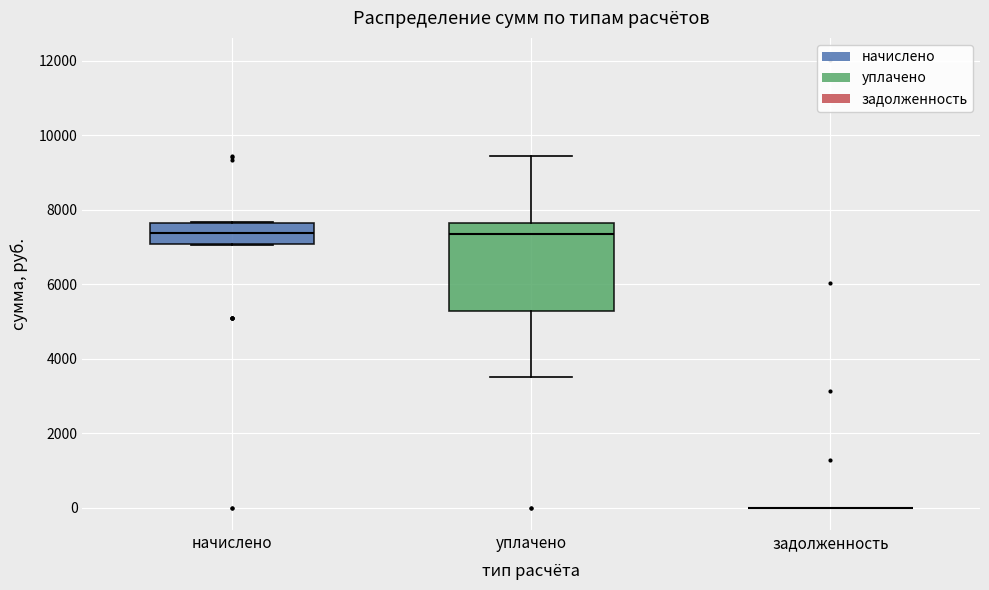

Which box is the tallest, from its lower edge to its upper edge?

уплачено